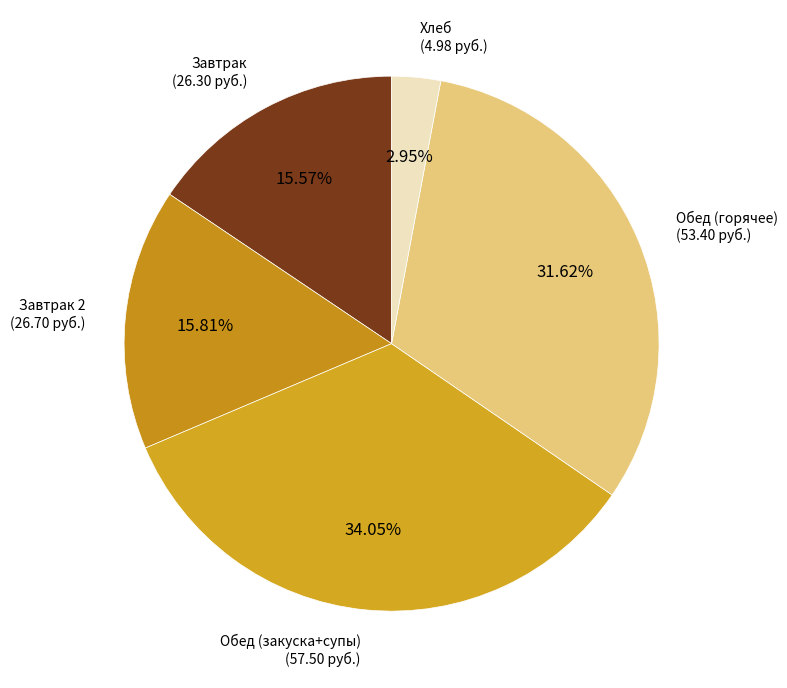

Count the number of slices in the pie.

5